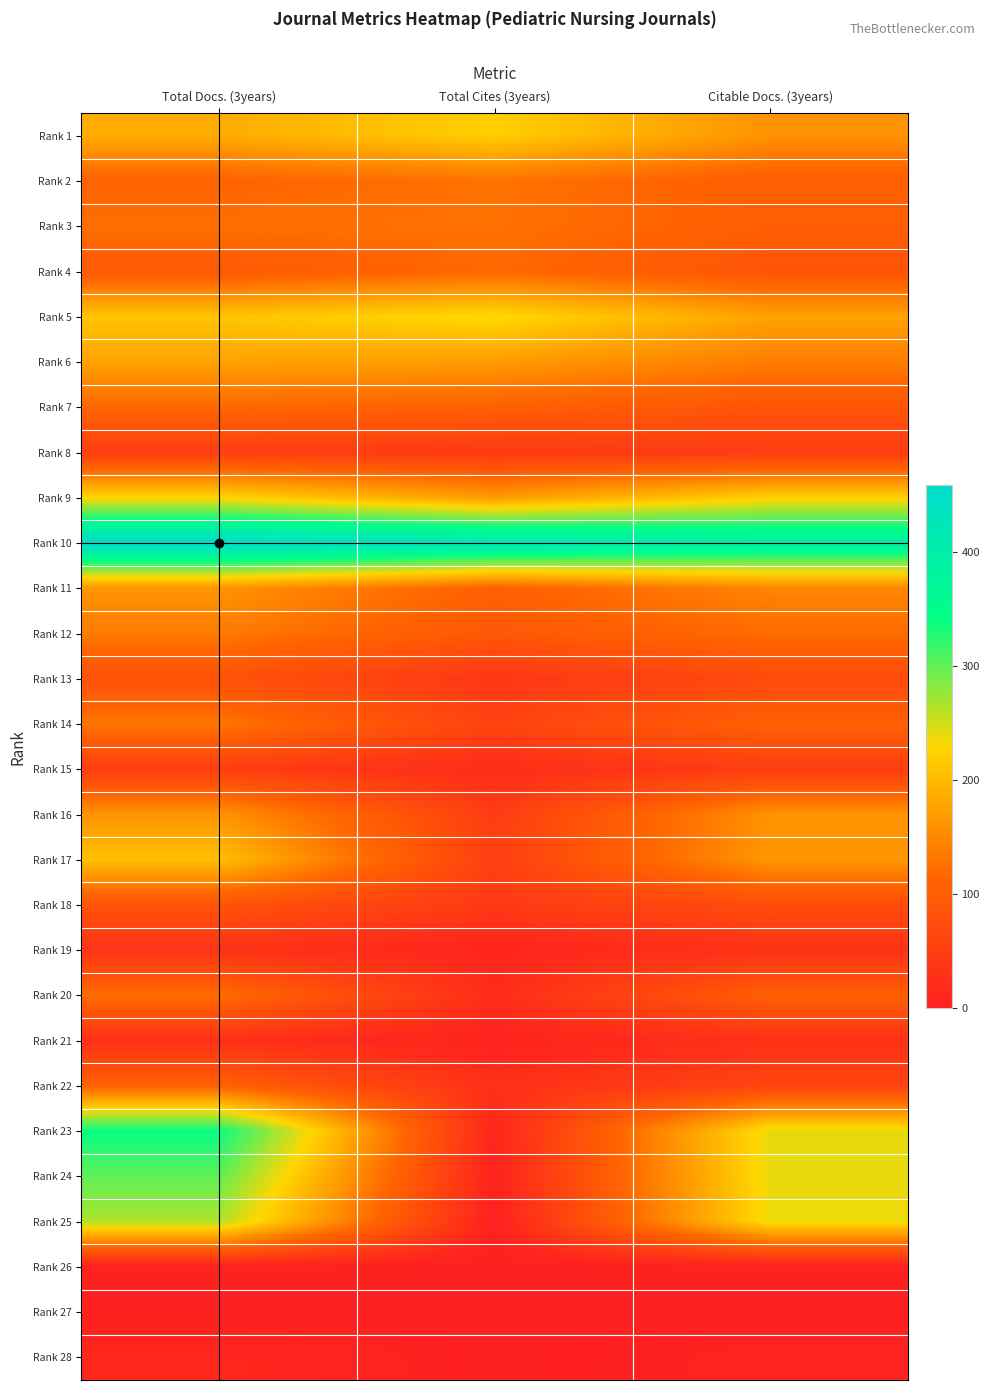

How many series are shown in this chart?

28